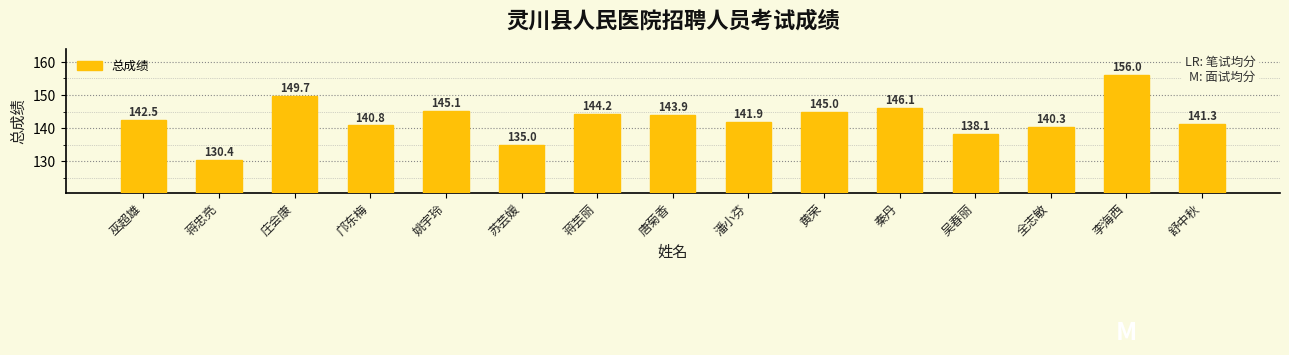

List the labels in order of value, largest first.

李海西, 庄会康, 秦丹, 姚宇玲, 黄荣, 蒋芸丽, 唐菊香, 巫超雄, 潘小芬, 舒中秋, 邝东梅, 全志敏, 吴春丽, 苏芸媛, 蒋忠亮